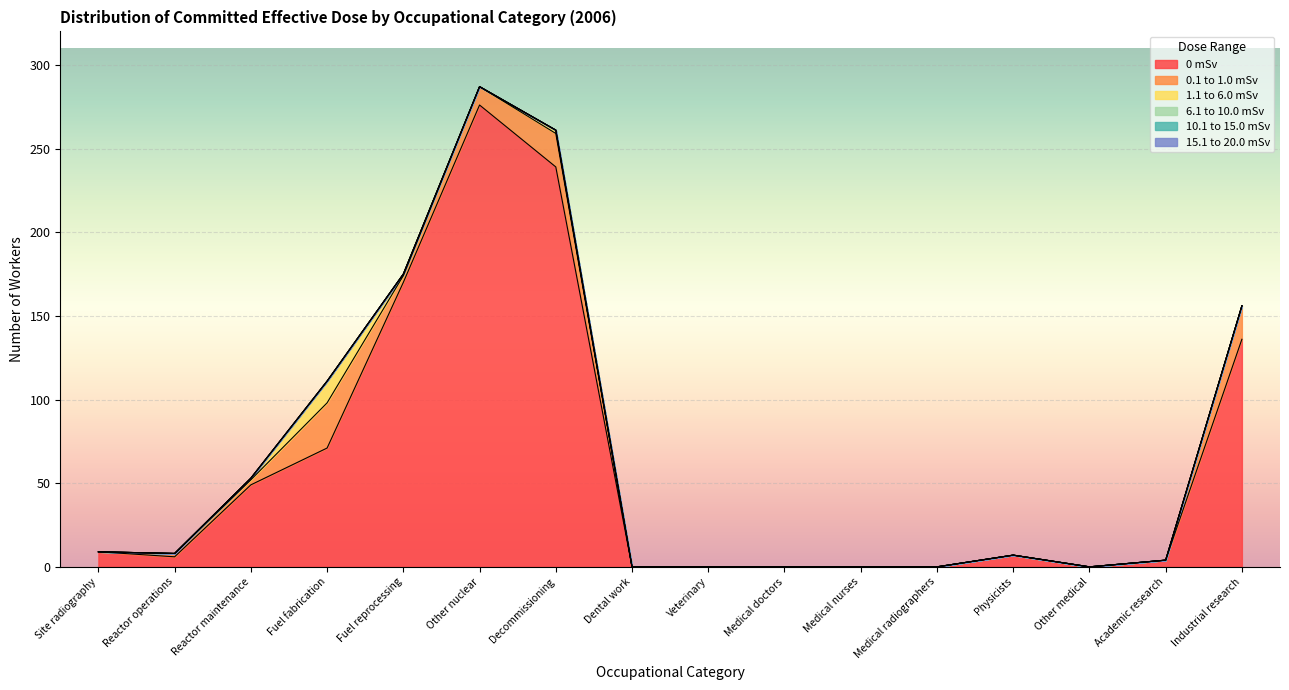

Which series changed the most between Reactor maintenance and Medical doctors?

0 mSv